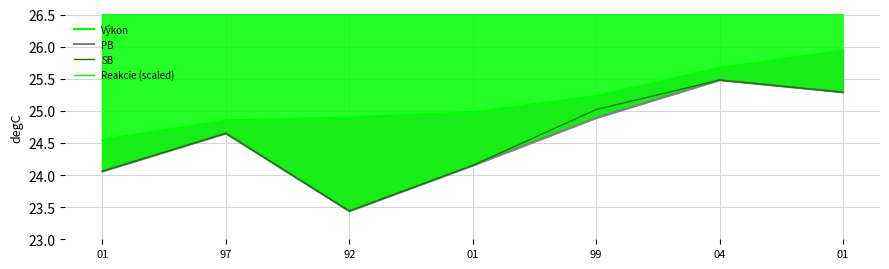

What is the lowest value of the PB series?

23.4